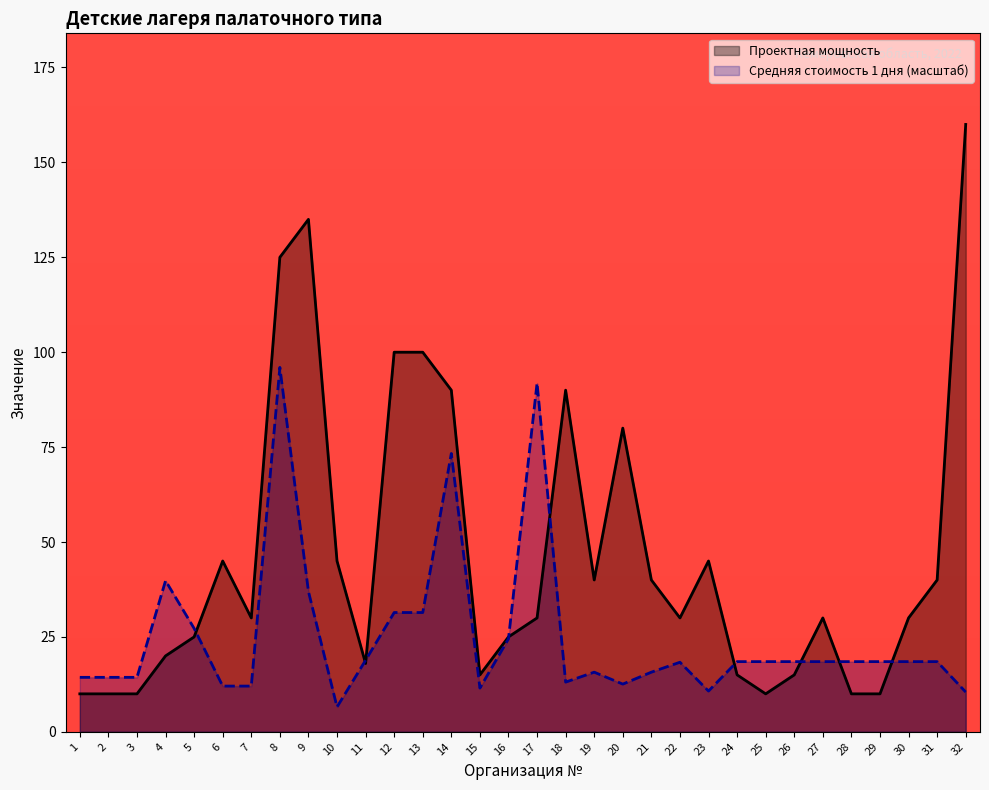

At how many categories does at least one series exceed 83?

8